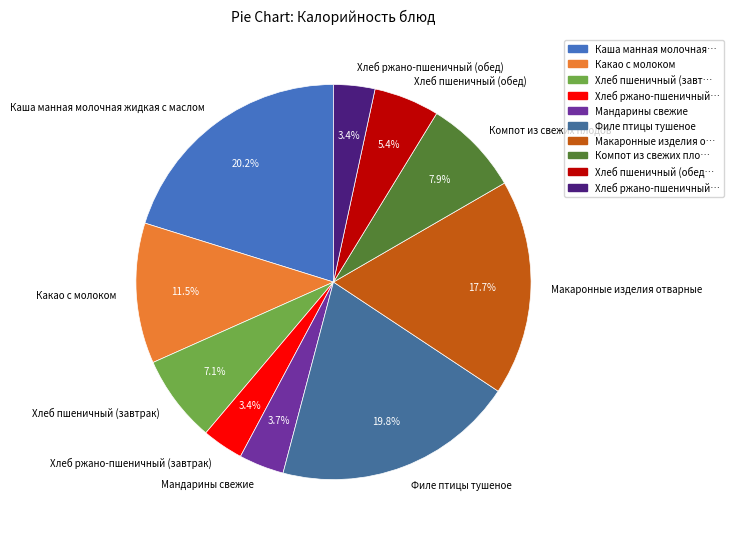

Count the number of slices in the pie.

10